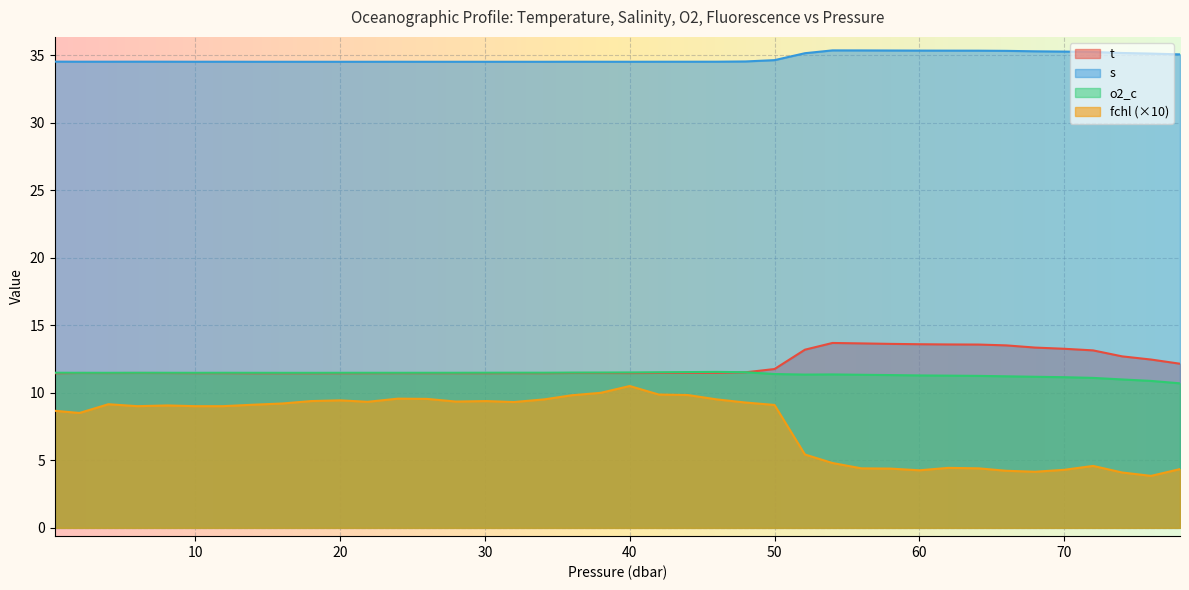

What is the maximum value shown in the chart?

35.4